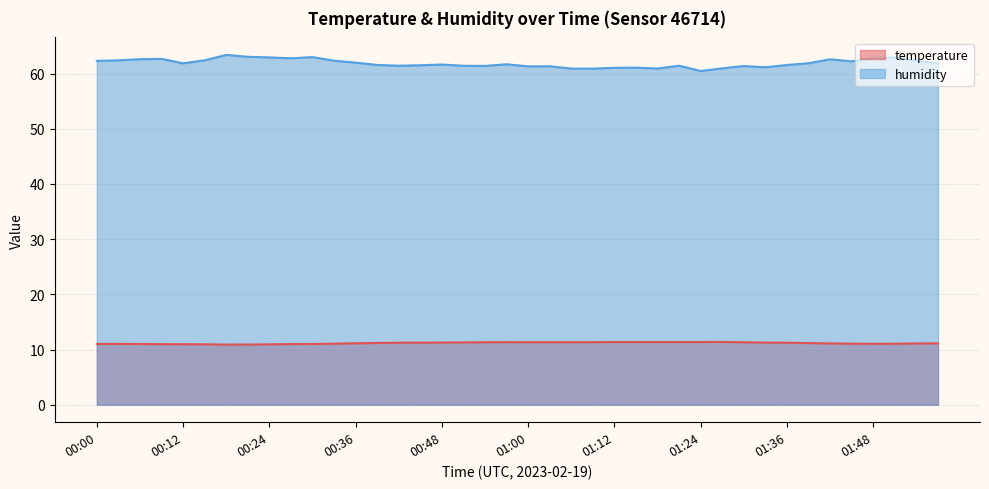

At which label is temperature closest to 11?

00:06